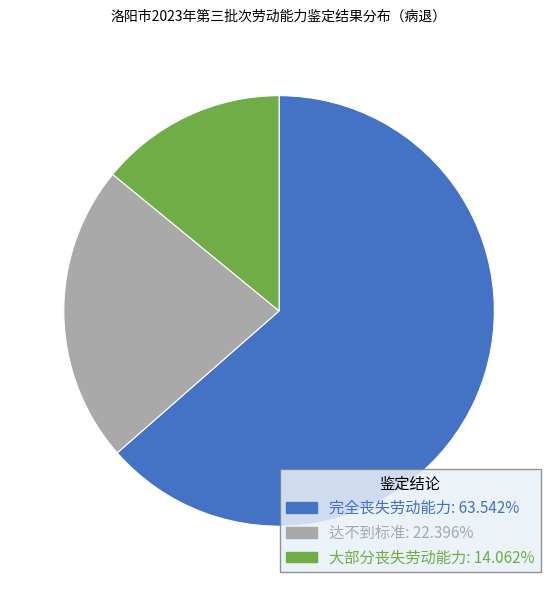

Which slice is the largest?

完全丧失劳动能力